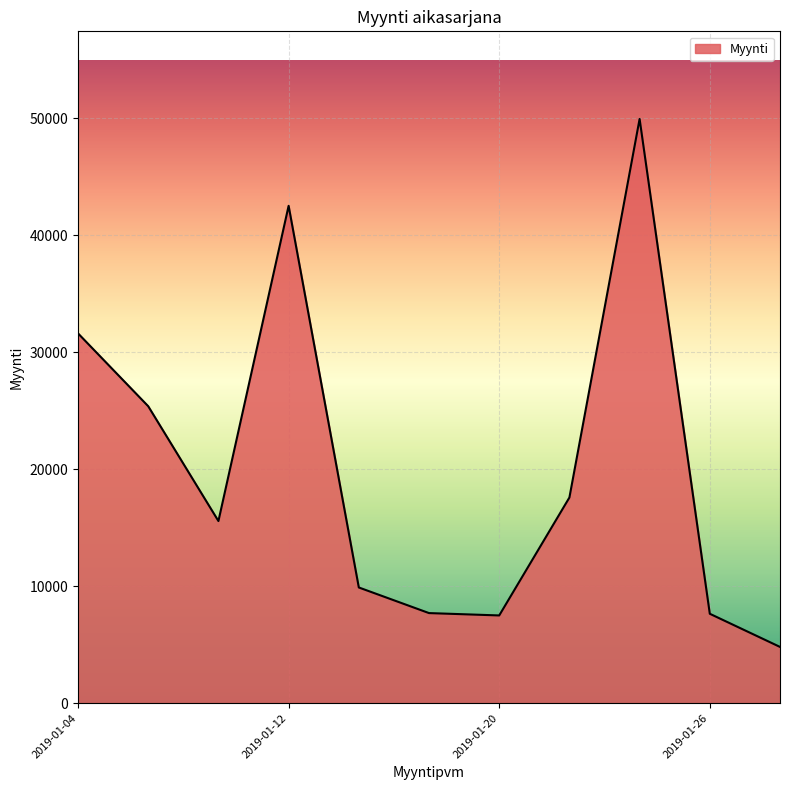

What is the difference between the second highest and second lowest values?

35005.3